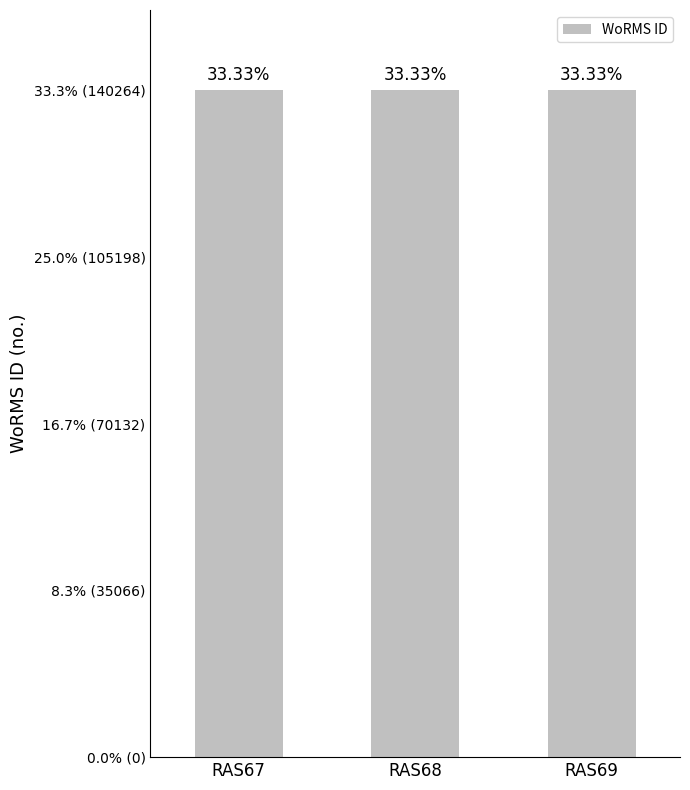

Where is the data nearest to the value 140263?

RAS68